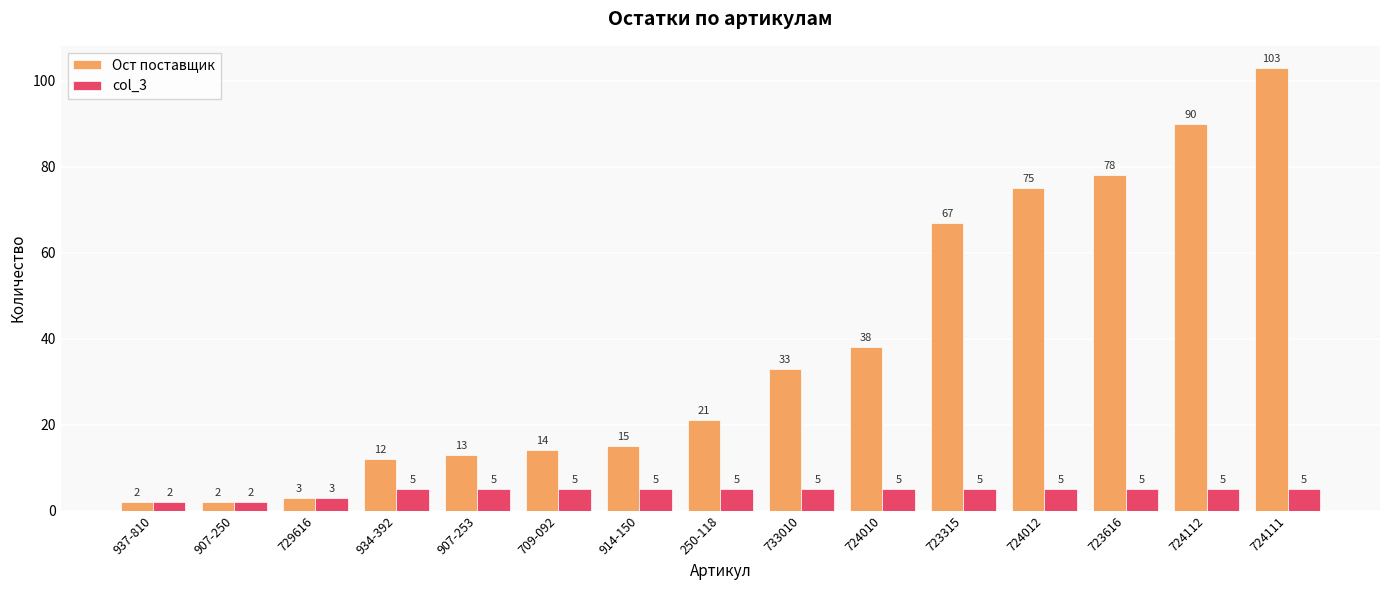

Reading right to left, transcribe all the data shown in this chart.

Ост поставщик: 724111=103	724112=90	723616=78	724012=75	723315=67	724010=38	733010=33	250-118=21	914-150=15	709-092=14	907-253=13	934-392=12	729616=3	907-250=2	937-810=2
col_3: 724111=5	724112=5	723616=5	724012=5	723315=5	724010=5	733010=5	250-118=5	914-150=5	709-092=5	907-253=5	934-392=5	729616=3	907-250=2	937-810=2